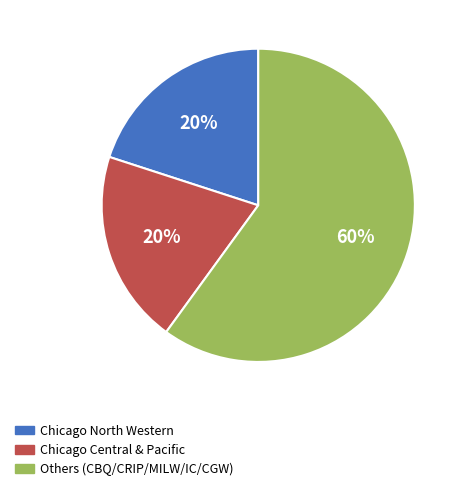

To the nearest percent, what is the average slice percentage?

33%